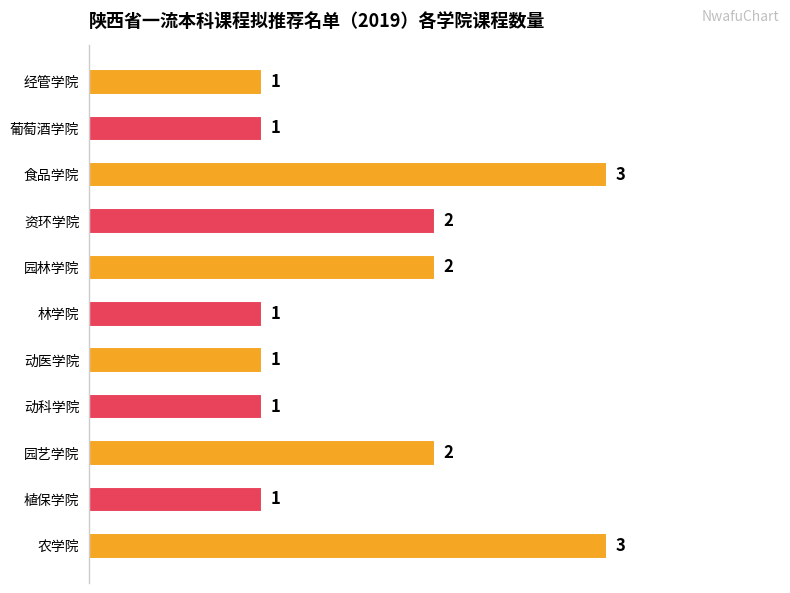

Count the values in the range 1 to 2.

9